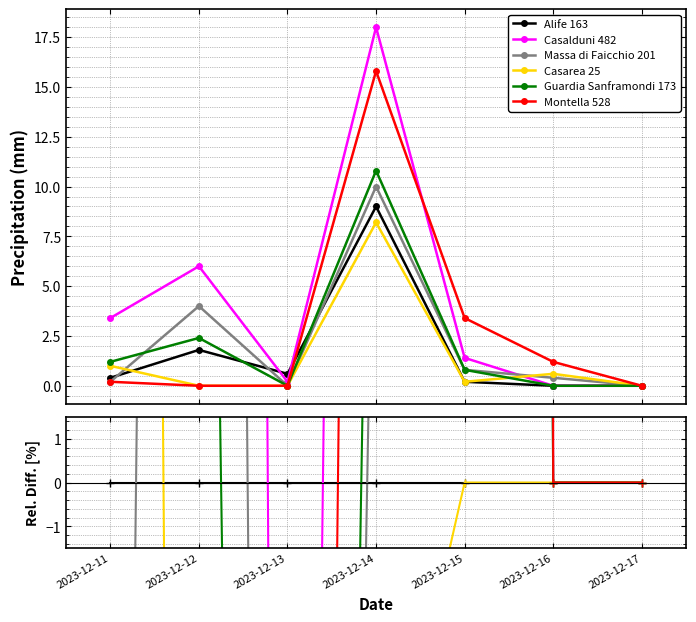

Is it true that Alife 163 equals 0.0 at 2023-12-12?

True